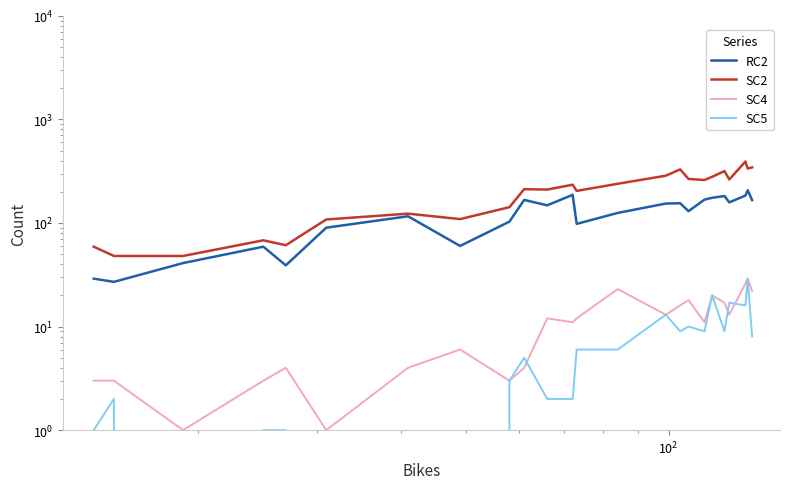

Reading right to left, list all the values displayed in this chart.

RC2: 166	207	184	158	182	175	168	130	155	154	125	98	187	148	167	103	60	116	90	39	59	41	27	29
SC2: 344	335	392	263	317	279	260	266	329	286	239	204	234	210	212	142	109	123	108	61	68	48	48	59
SC4: 22	29	26	13	17	20	11	18	16	13	23	12	11	12	4	3	6	4	1	4	3	1	3	3
SC5: 8	29	16	17	9	20	9	10	9	13	6	6	2	2	5	3	0	0	0	1	1	0	2	1